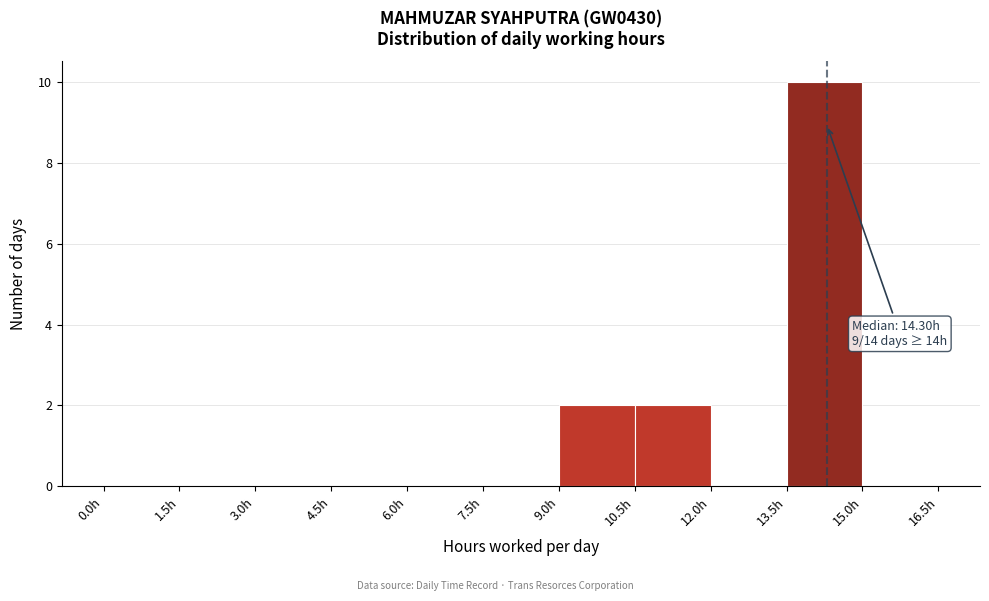

Over which range of the x-axis is the bar tallest?

13.5 to 15.0